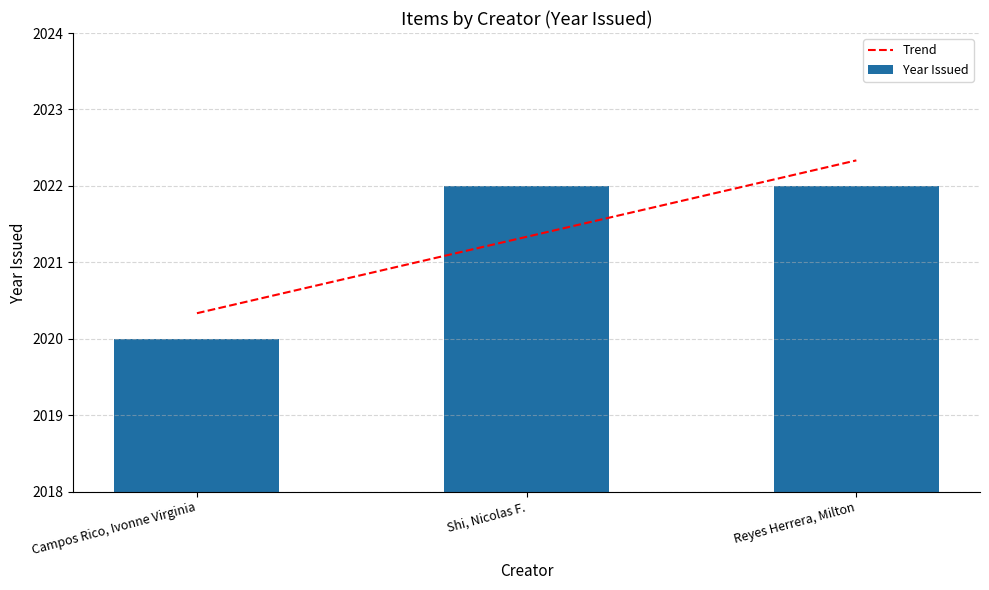

Which series has the largest range (max minus min)?

Trend